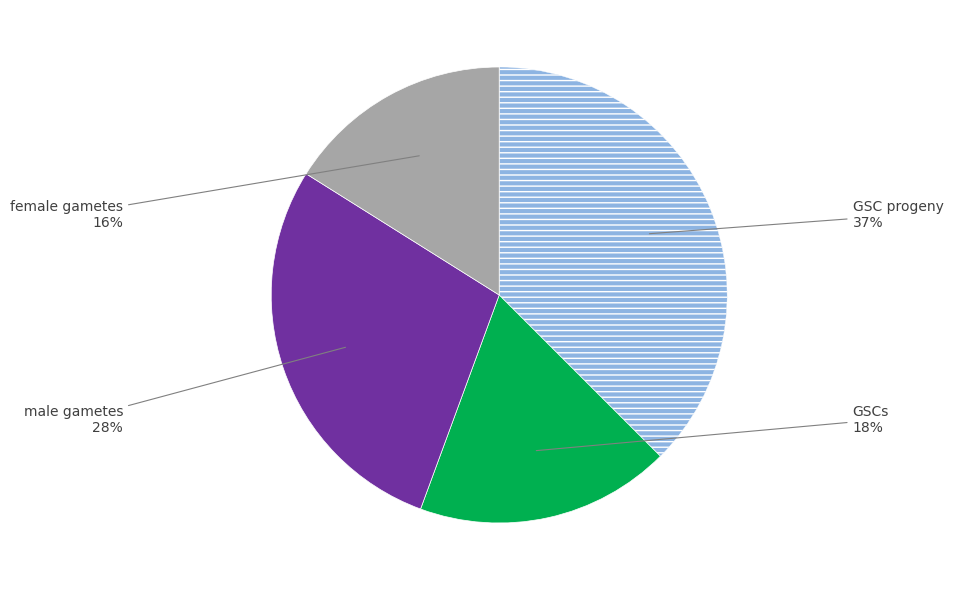

Does any single category account for the majority?

No